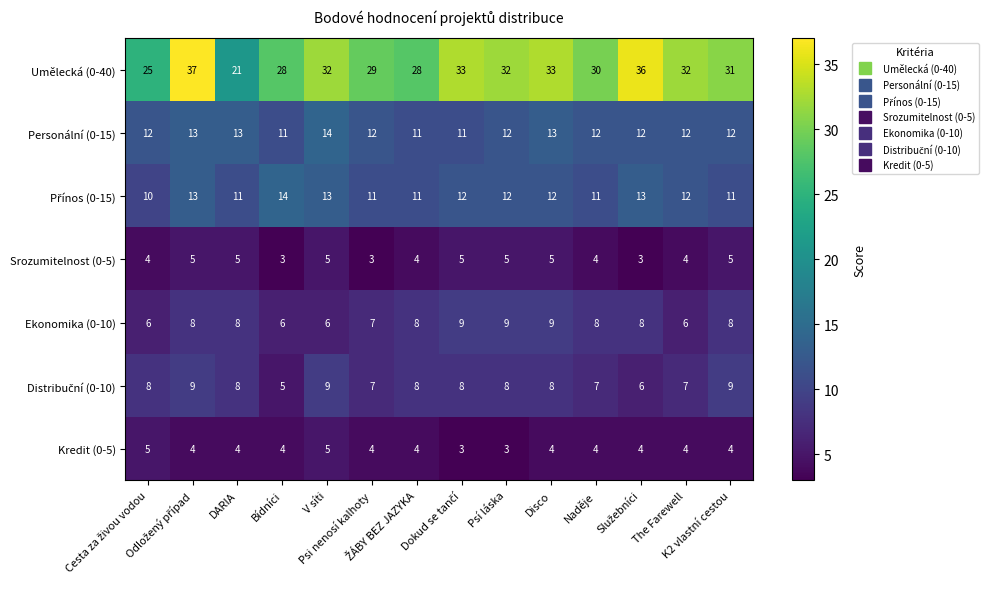

What is the highest value of the Ekonomika (0-10) series?

9